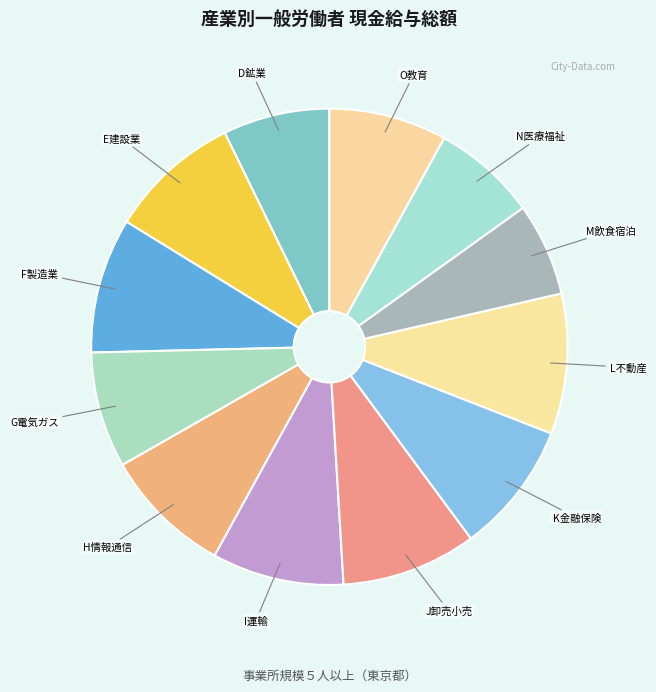

What is the largest slice in the pie chart?

L 不動産業